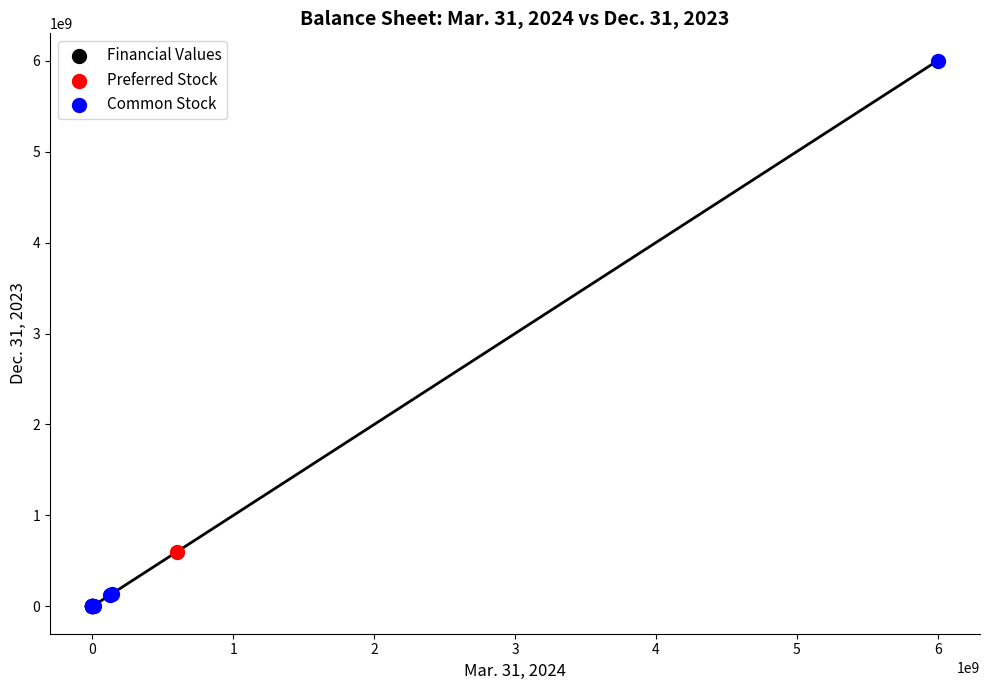

Which series contains the highest Y value?

Common Stock